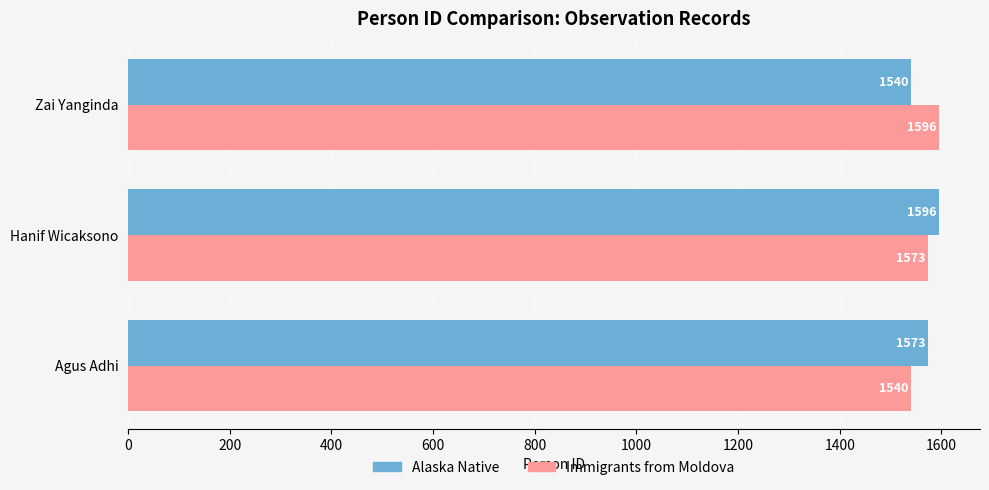

At Agus Adhi, list the series in order from smallest to largest.

Immigrants from Moldova, Alaska Native